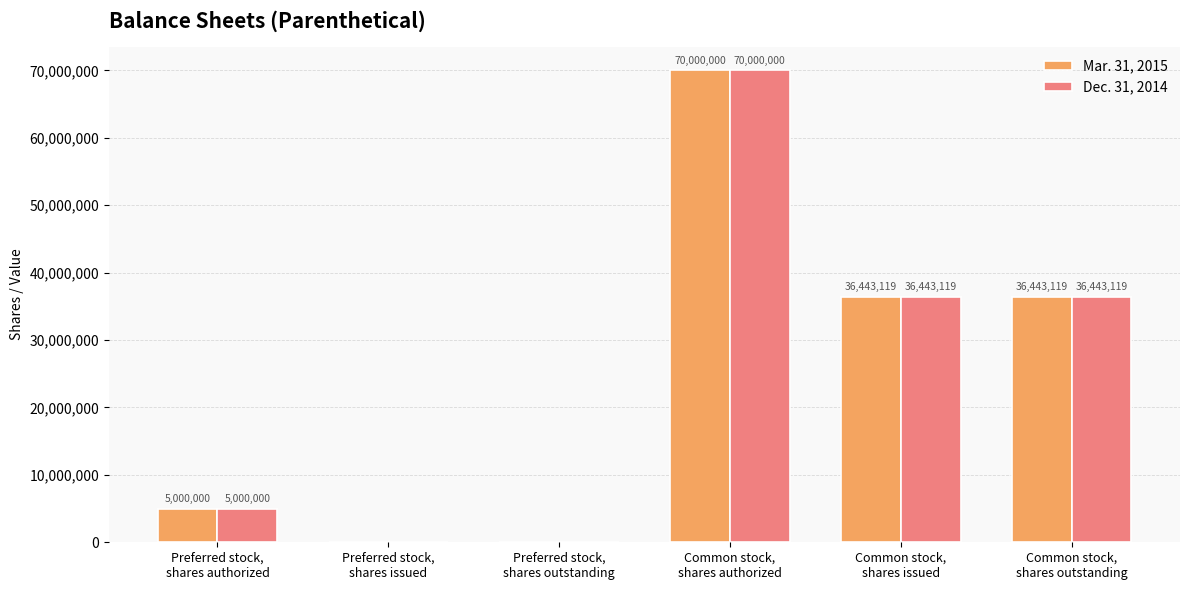

What is the maximum value shown in the chart?

70000000